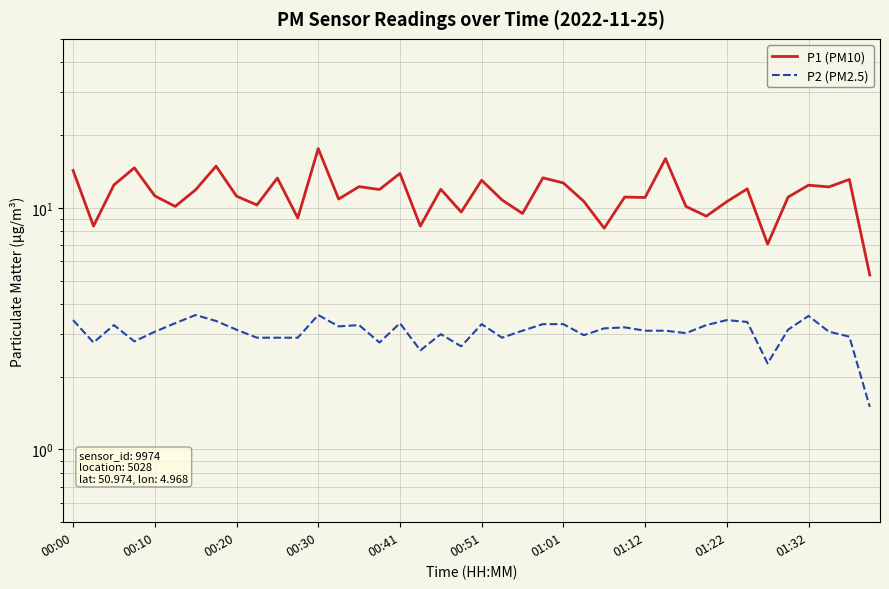

How many data points in P2 (PM2.5) are above 3?

26